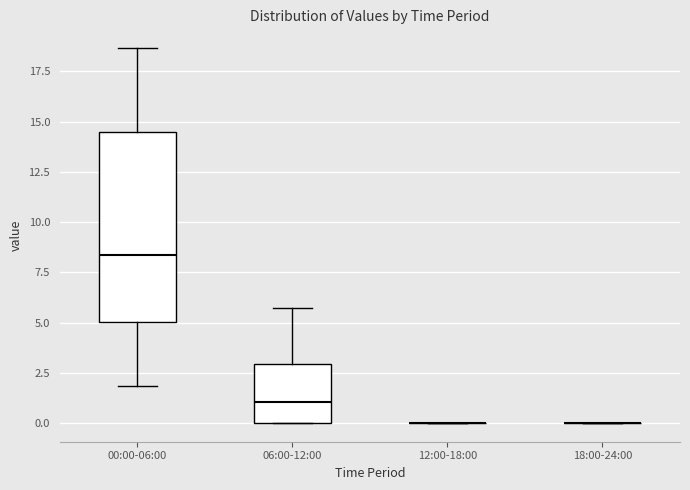

Which box is the tallest, from its lower edge to its upper edge?

00:00-06:00